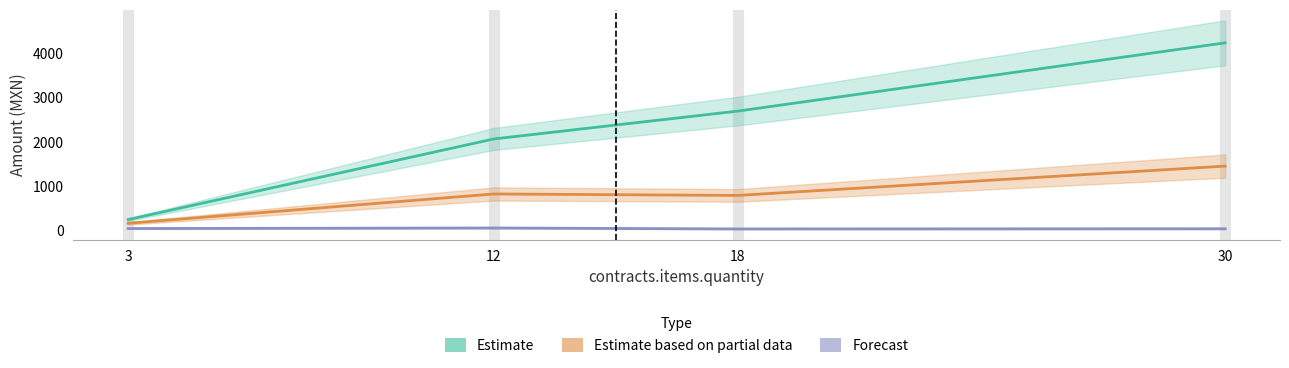

What is the total value across all series at 18?

3531.3